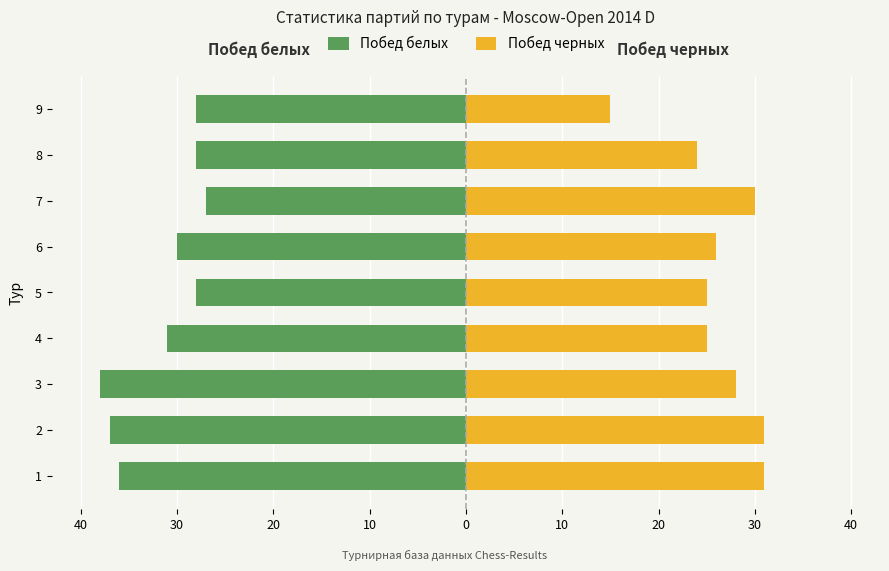

Reading left to right, transcribe all the data shown in this chart.

Побед белых: -36	-37	-38	-31	-28	-30	-27	-28	-28
Побед черных: 31	31	28	25	25	26	30	24	15